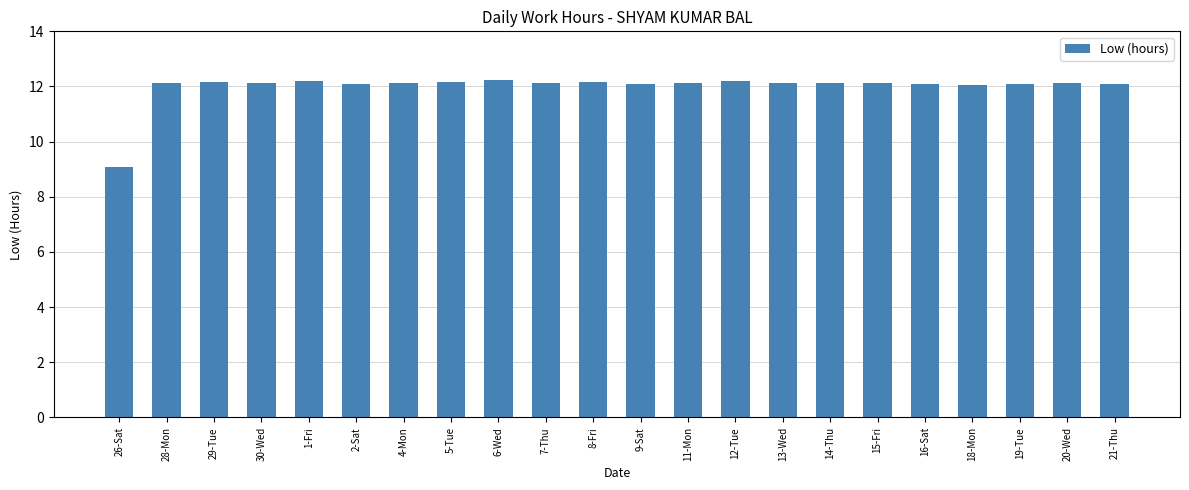

At which category does the chart reach its minimum across all series?

26-Sat